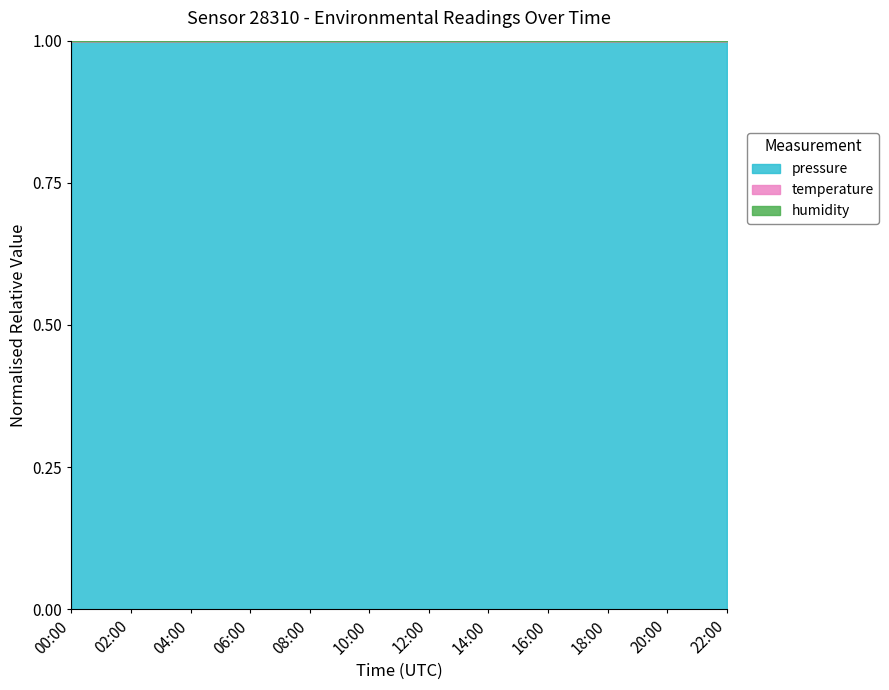

In pressure, how many points are lower than both neighbors (excluding endpoints)?

1